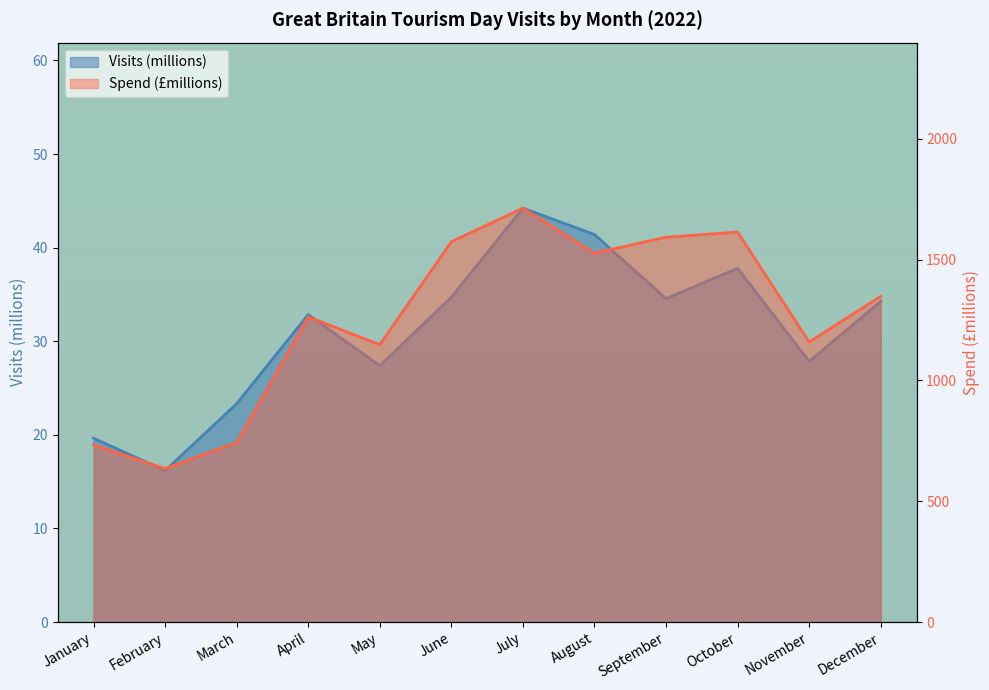

Rank the series by their average value, from highest to lowest.

Spend (£millions), Visits (millions)